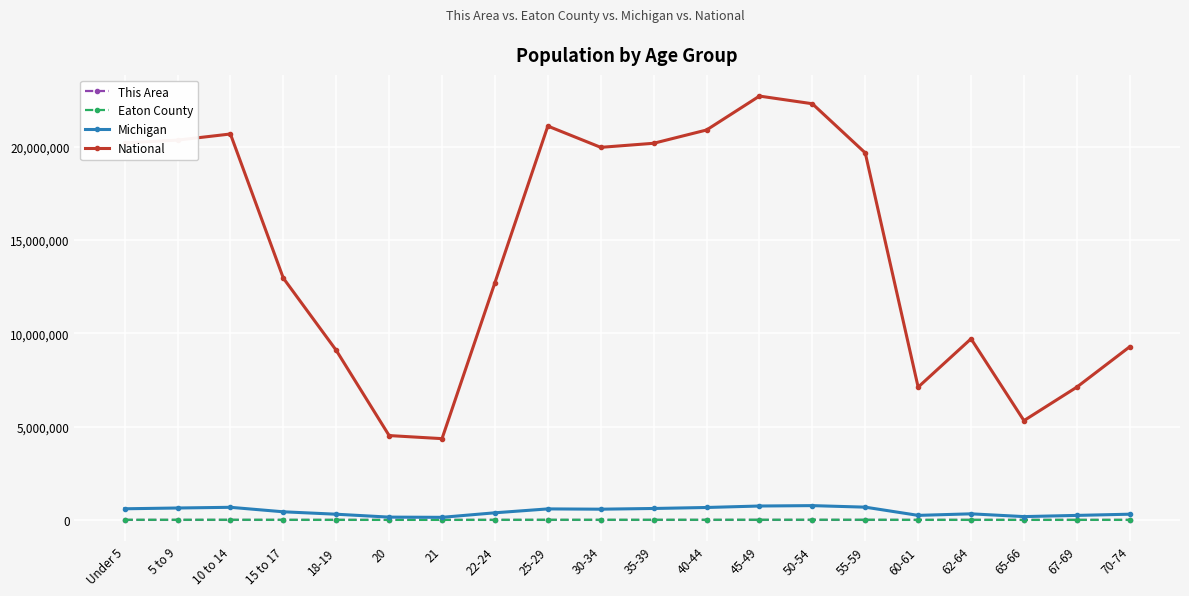

True or false: Eaton County and National cross at least once.

False